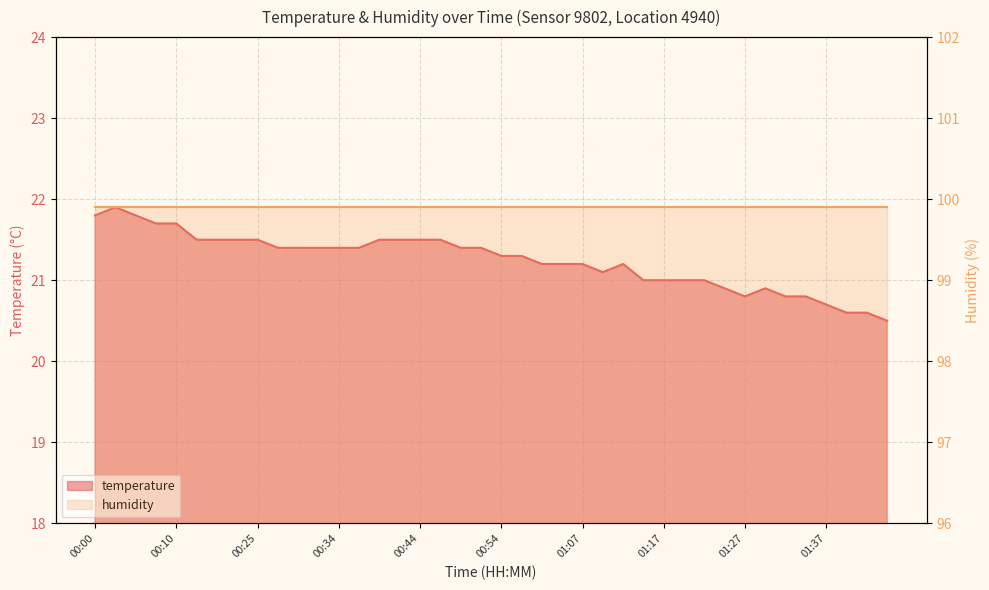

What is the average value?

21.2